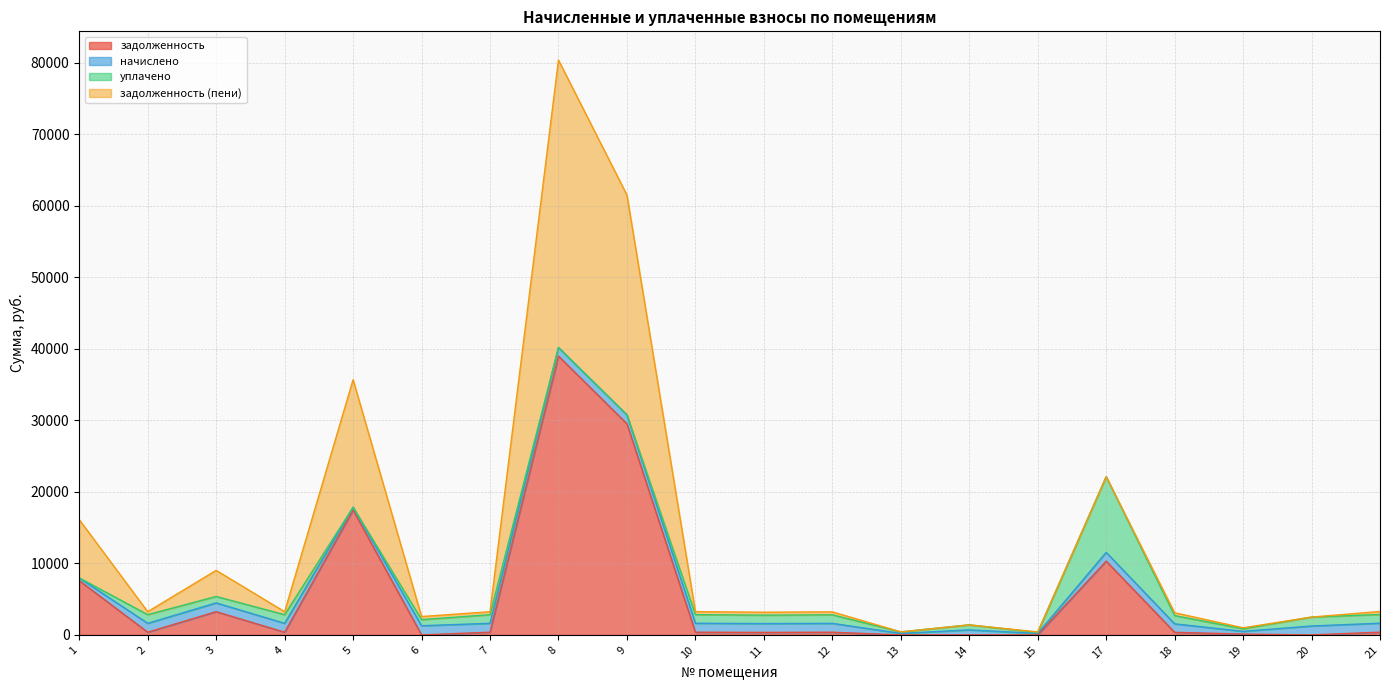

Which has a higher value, 9 or 11?

9